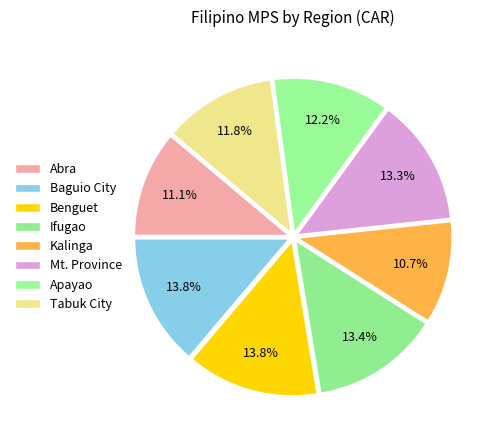

To the nearest percent, what is the average slice percentage?

12%